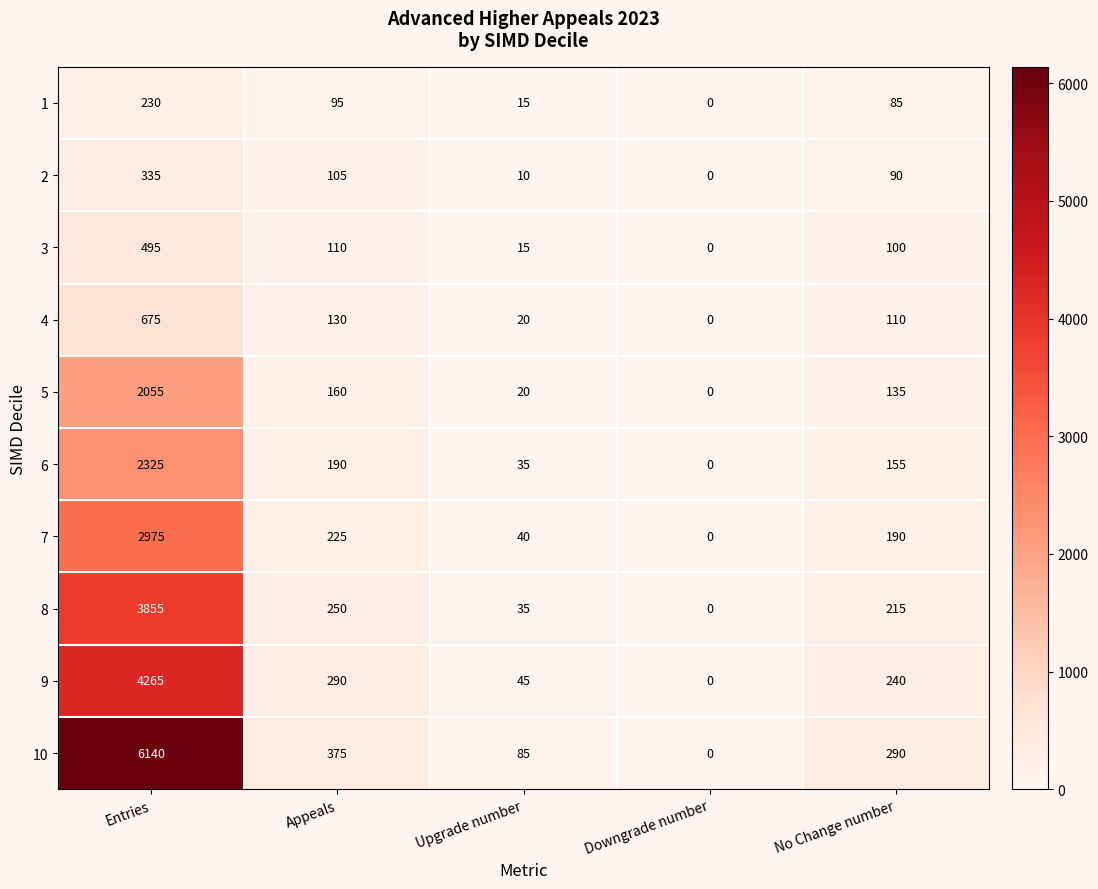

At how many categories does at least one series exceed 1889?

1